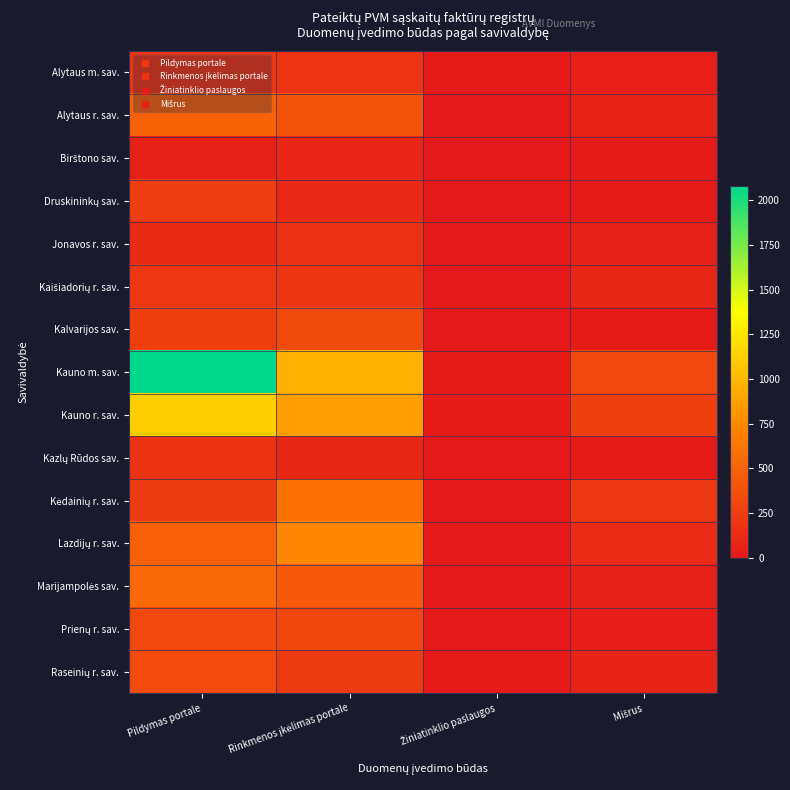

Which has a higher value, Mišrus or Pildymas portale?

Pildymas portale